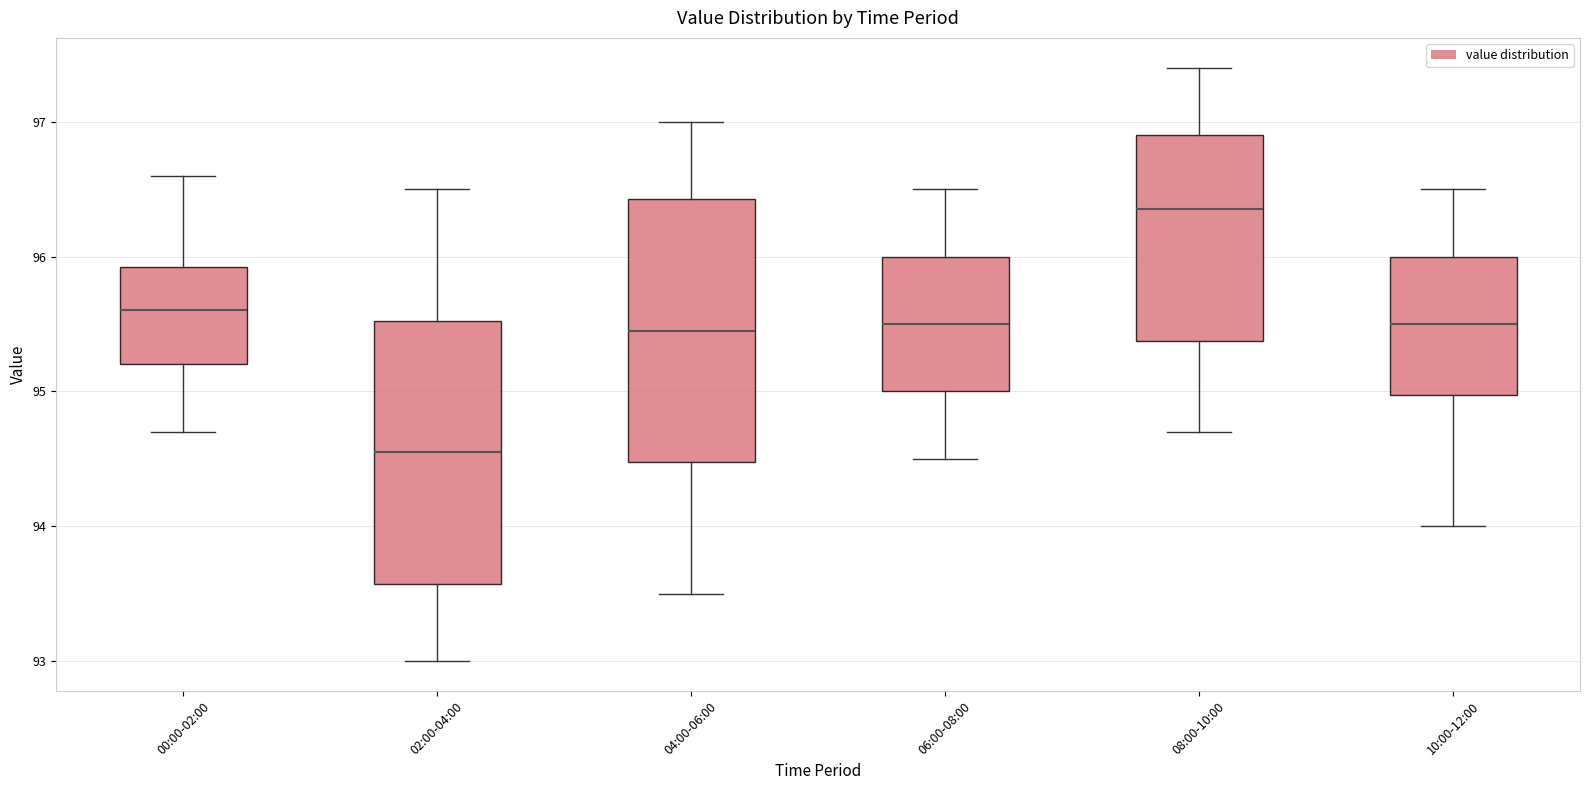

Reading left to right, transcribe this box plot: for each box, give where its median line is, the range the box spans, and where its two whiskers end, as read against the y-axis. The values are not printed on the chart, so give them approximately, as read against the axis.

00:00-02:00: median 95.6, box 95.2 to 95.9, whiskers 94.7 to 96.6
02:00-04:00: median 94.6, box 93.6 to 95.5, whiskers 93.0 to 96.5
04:00-06:00: median 95.5, box 94.5 to 96.4, whiskers 93.5 to 97.0
06:00-08:00: median 95.5, box 95.0 to 96.0, whiskers 94.5 to 96.5
08:00-10:00: median 96.4, box 95.4 to 96.9, whiskers 94.7 to 97.4
10:00-12:00: median 95.5, box 95.0 to 96.0, whiskers 94.0 to 96.5